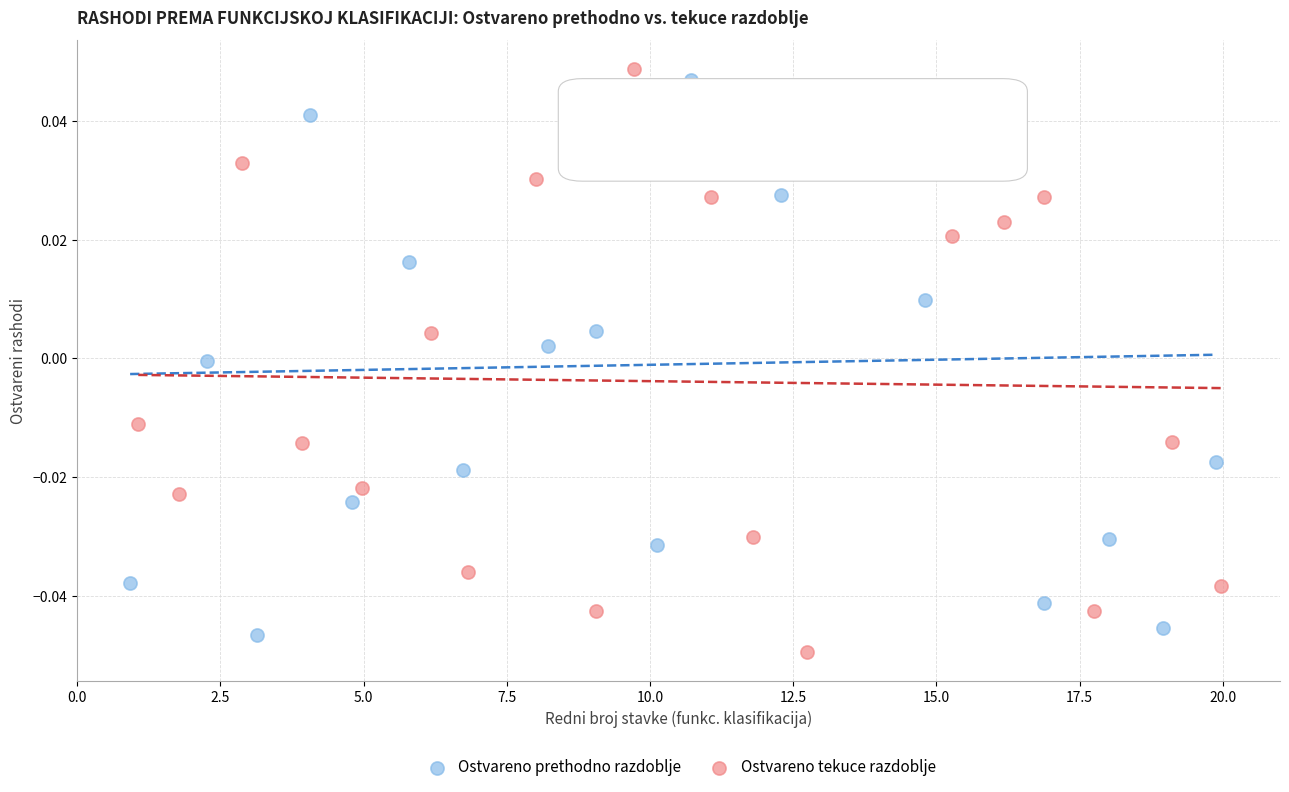

Which series reaches the minimum Y coordinate?

Ostvareno tekuce razdoblje